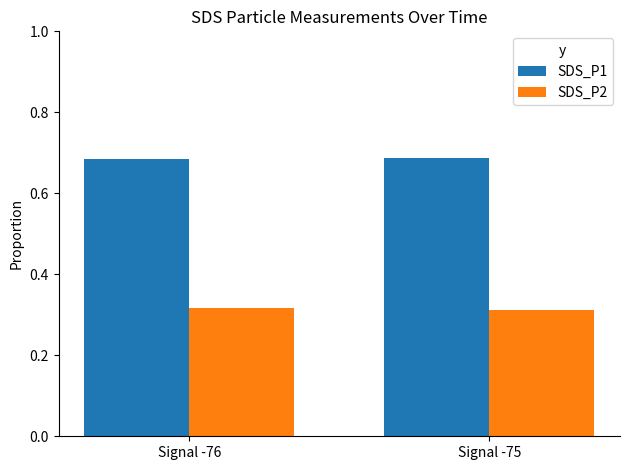

What is the total value across all series at Signal -76?

1.0